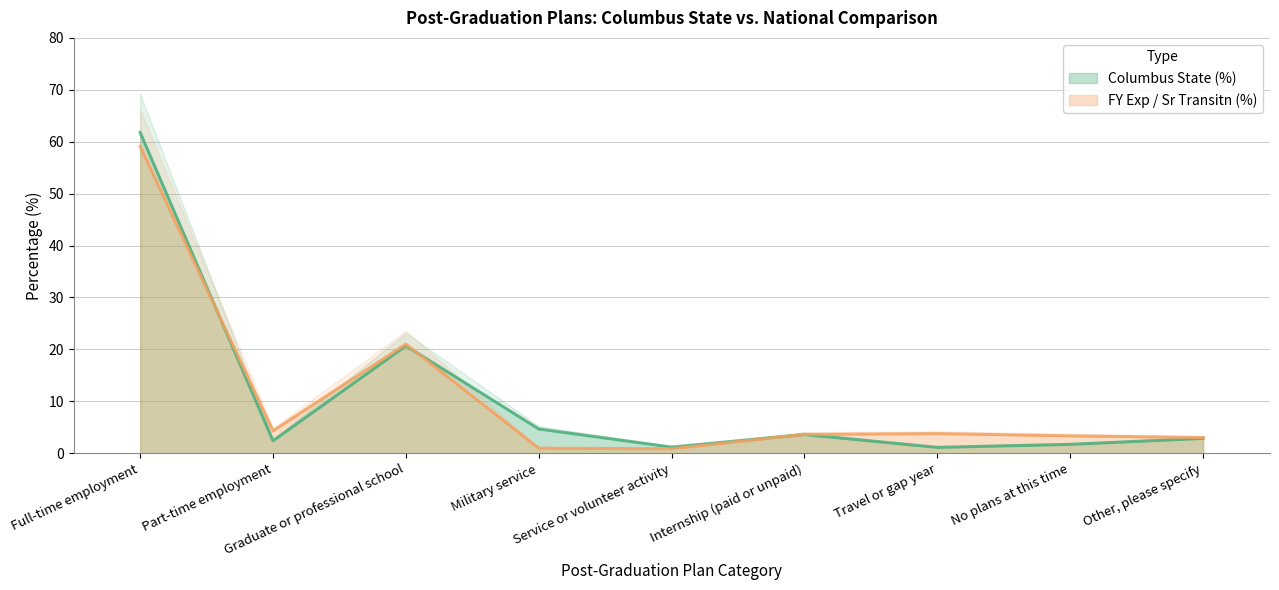

After their last crossing, which series has the higher values: FY Exp / Sr Transitn (%) or Columbus State (%)?

FY Exp / Sr Transitn (%)